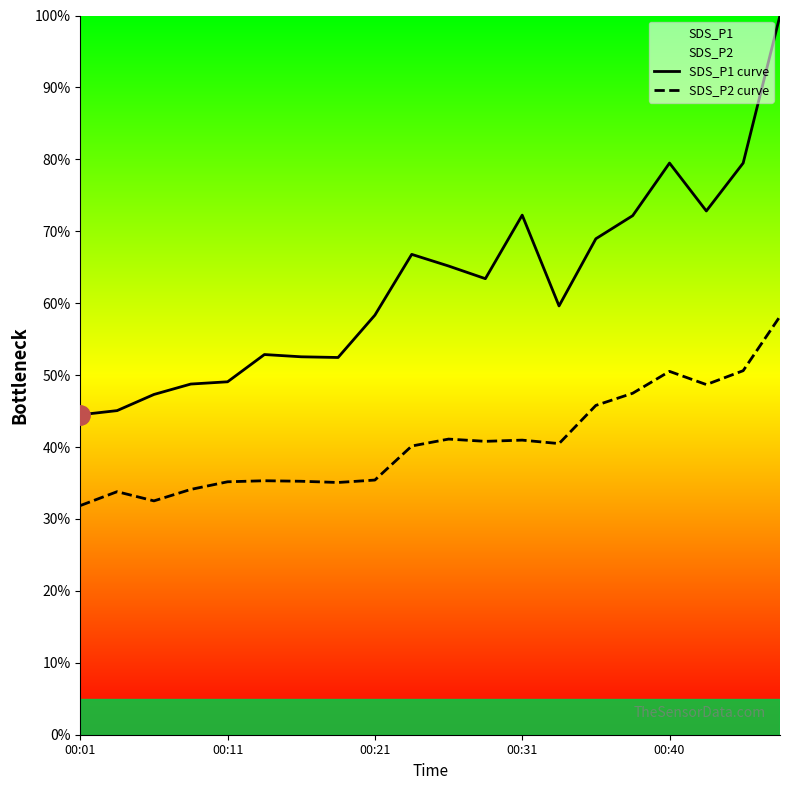

What is the value of the SDS_P1 curve point at the 5th from the left?

49.1